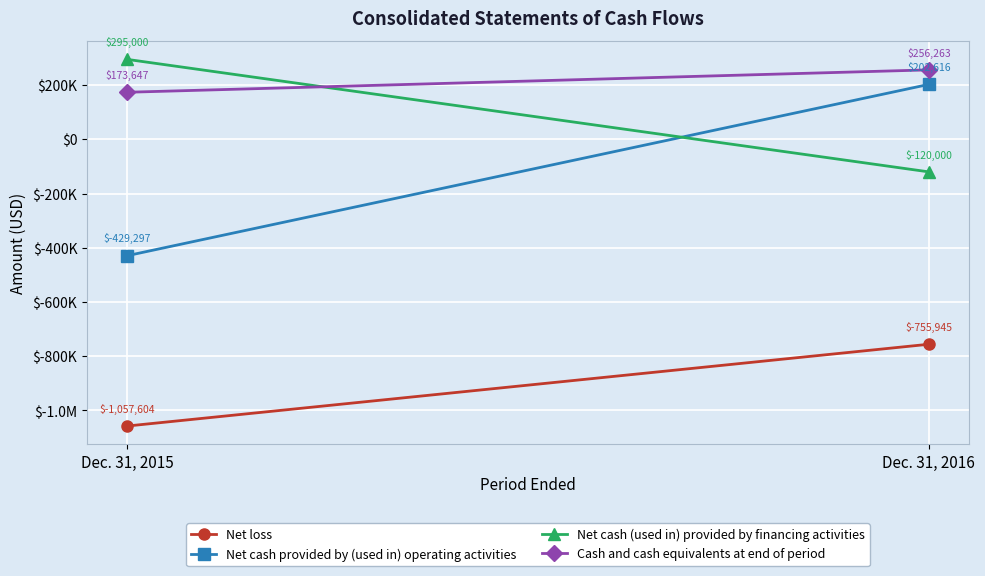

What is the total value across all series at Dec. 31, 2016?

-417066